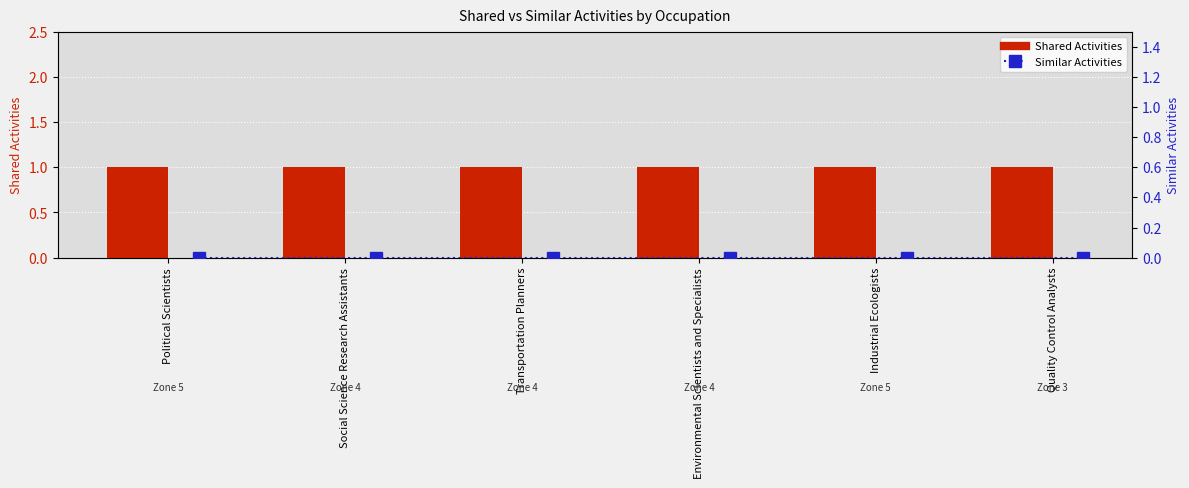

True or false: Shared Activities has a value of 0 at Environmental Scientists and Specialists.

False